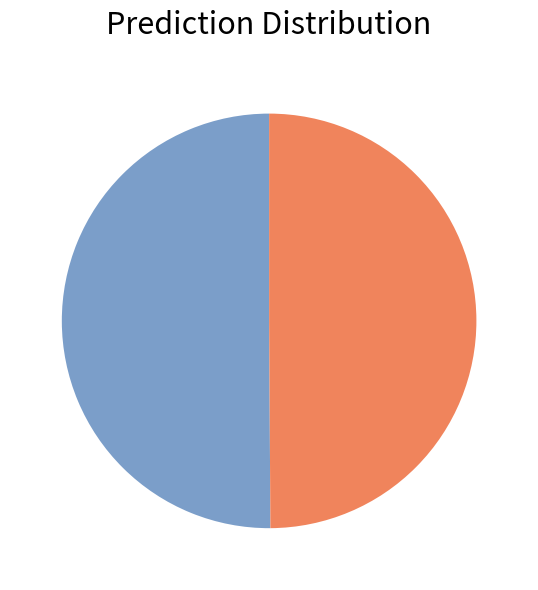

How many slices are in this pie chart?

2